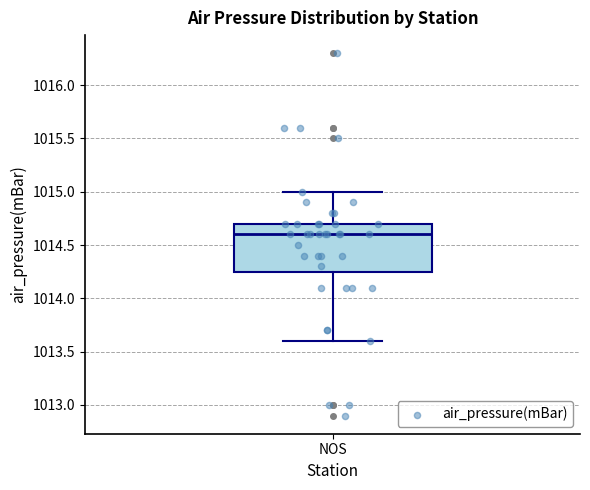

Read this box plot against the y-axis: the position of the median line, the range covered by the box, and the ends of both whiskers. The values are not printed on the chart, so give them approximately, as read against the axis.

median 1014.60, box 1014.25 to 1014.70, whiskers 1013.60 to 1015.00